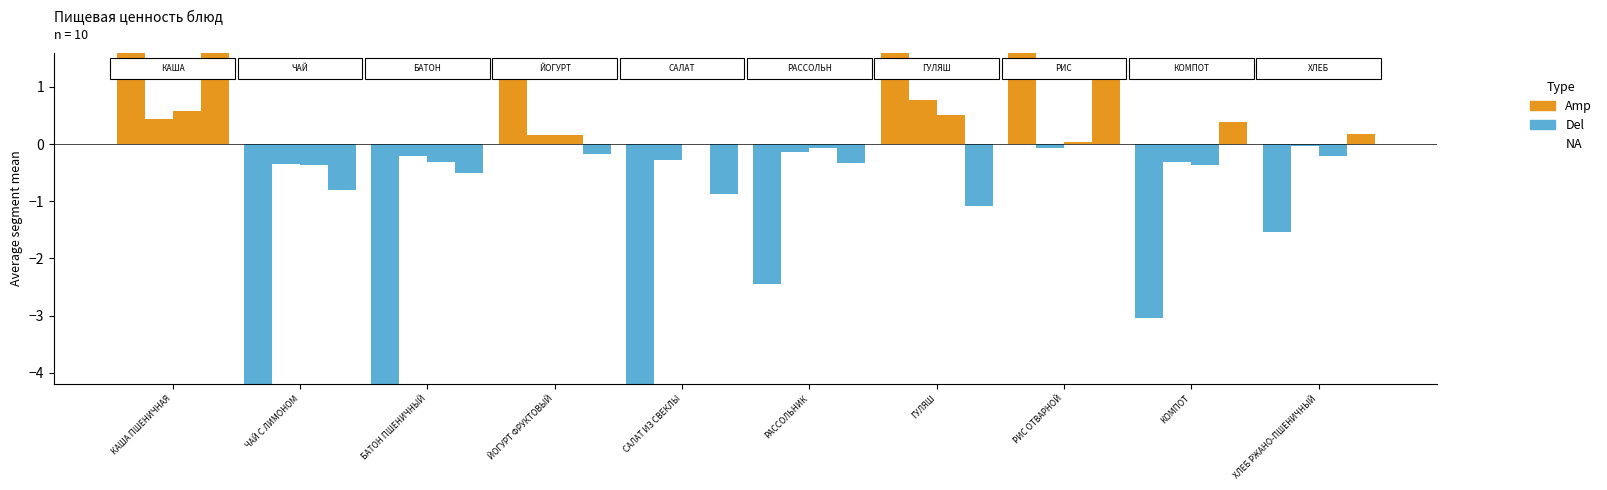

What is the label of the 10th bar from the right?

КАША ПШЕНИЧНАЯ